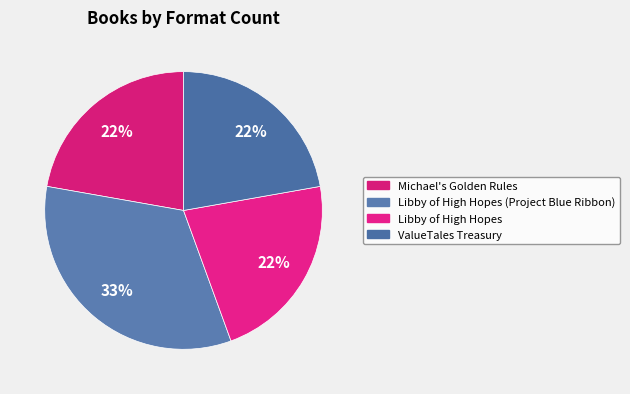

Does any single category account for the majority?

No